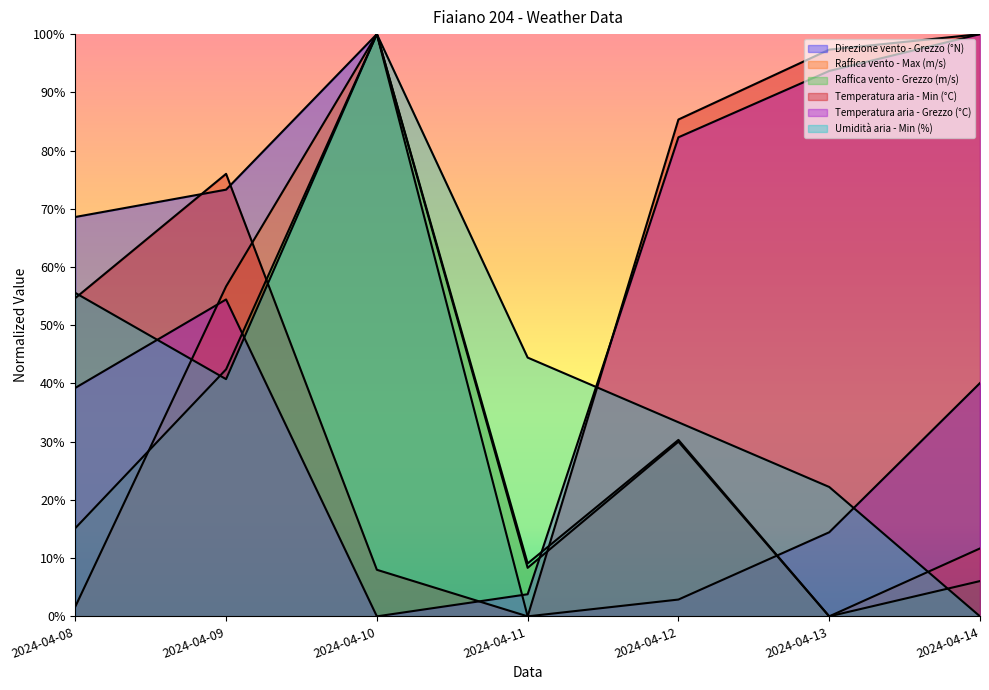

What is the value of the Umidità aria - Min (%) point at the 5th from the left?

33.3